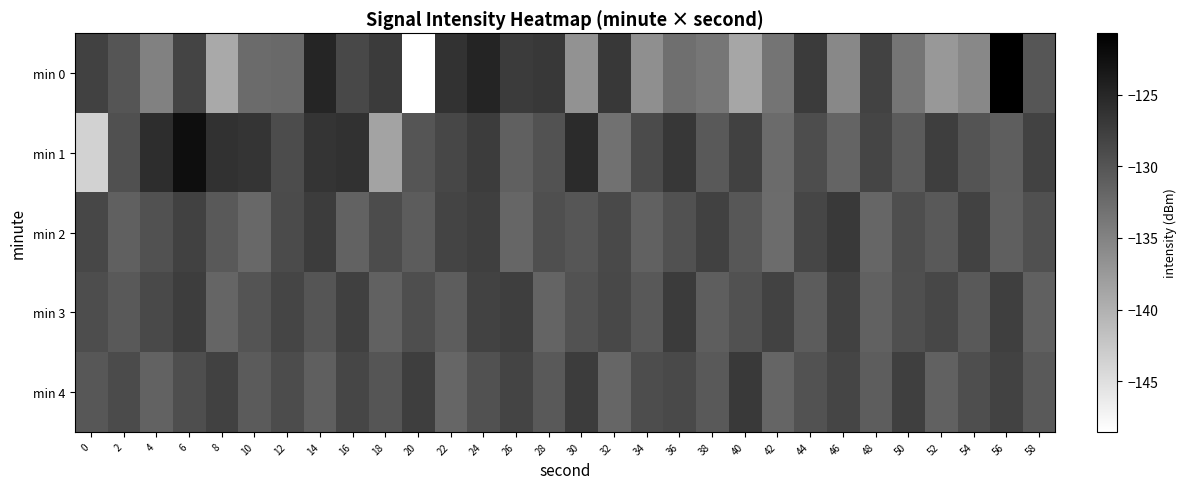

List the series in order of their peak value, highest first.

min 0, min 1, min 2, min 4, min 3